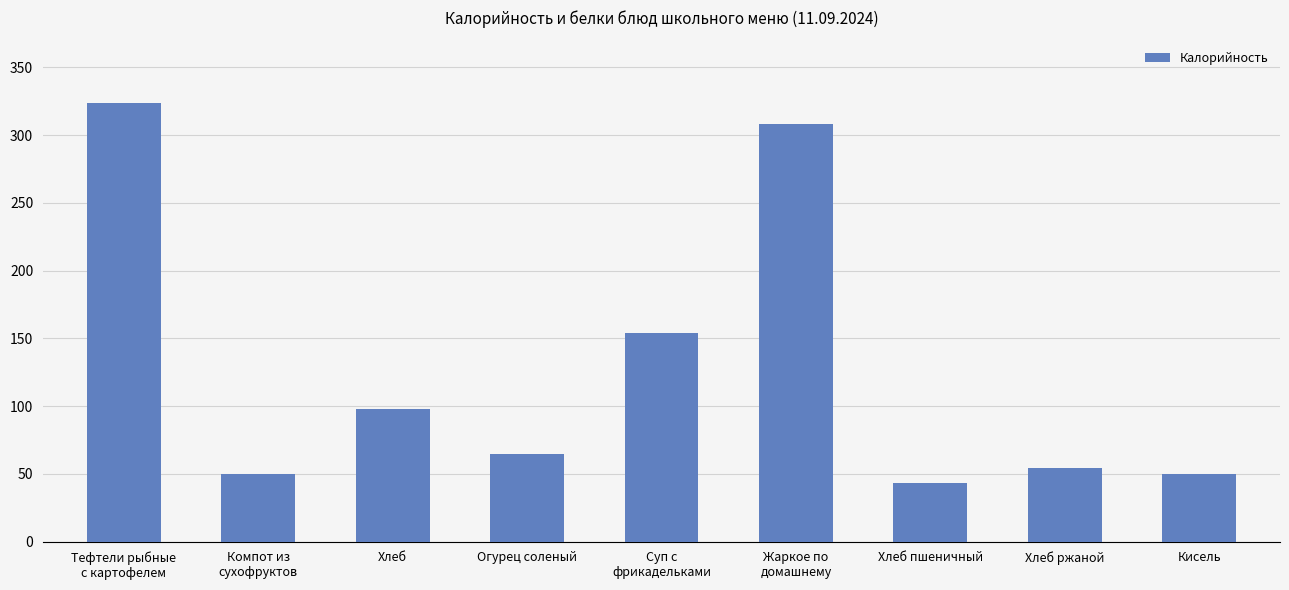

What is the difference between the second highest and minimum values?

265